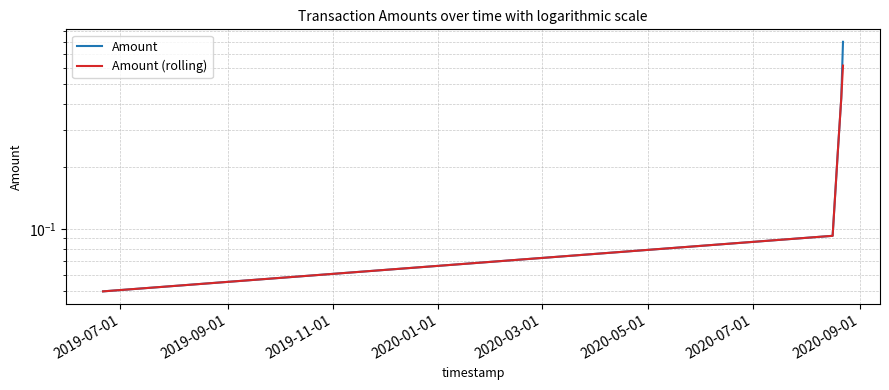

What position from the left is 2019-07-01?

1